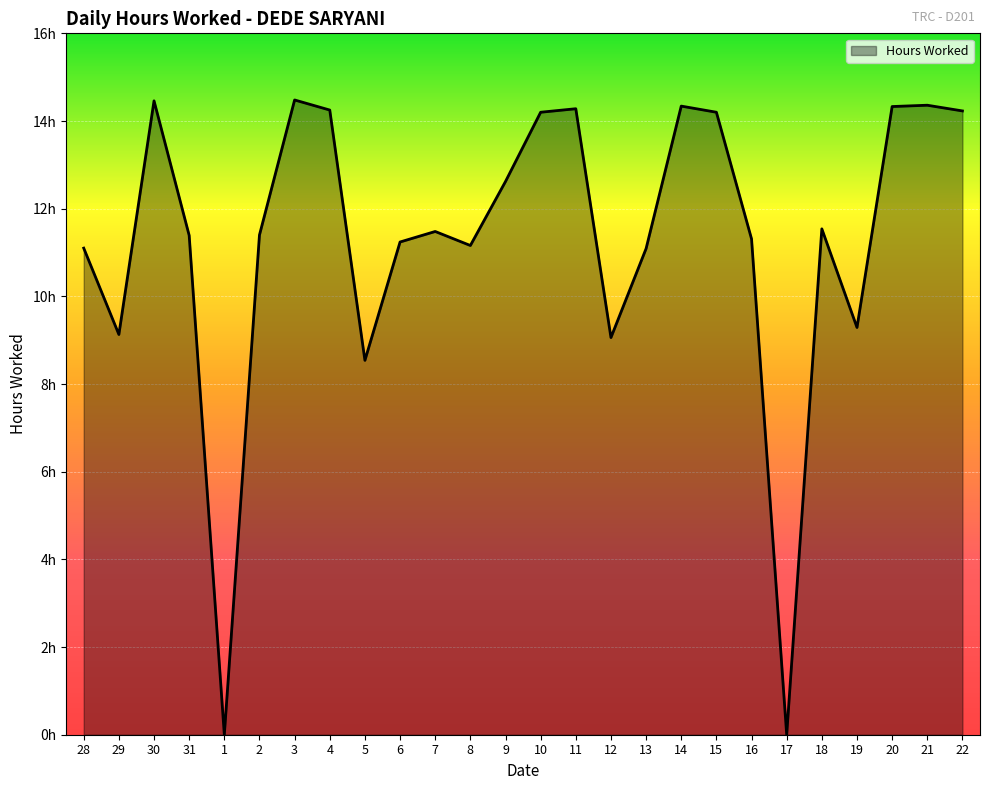

Is this an area chart (filled region under the line)?

Yes